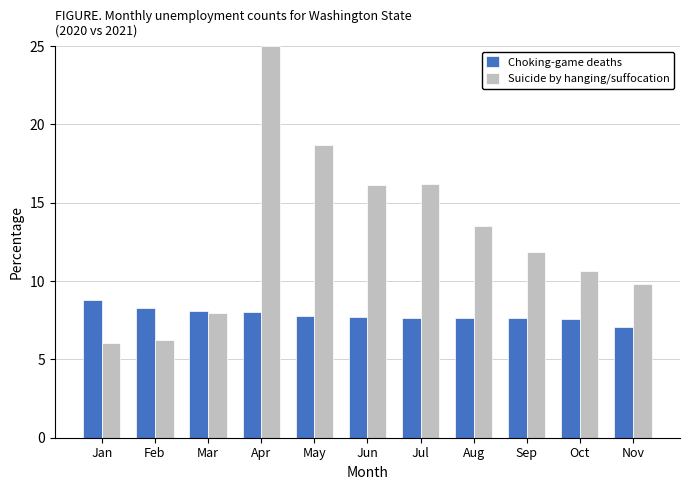

The Choking-game deaths series shows 7.8 at May. True or false?

True